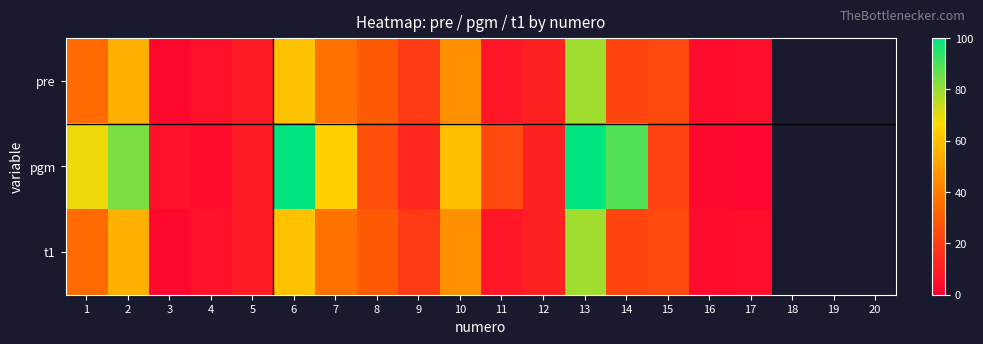

Which series has the widest spread of values?

pgm